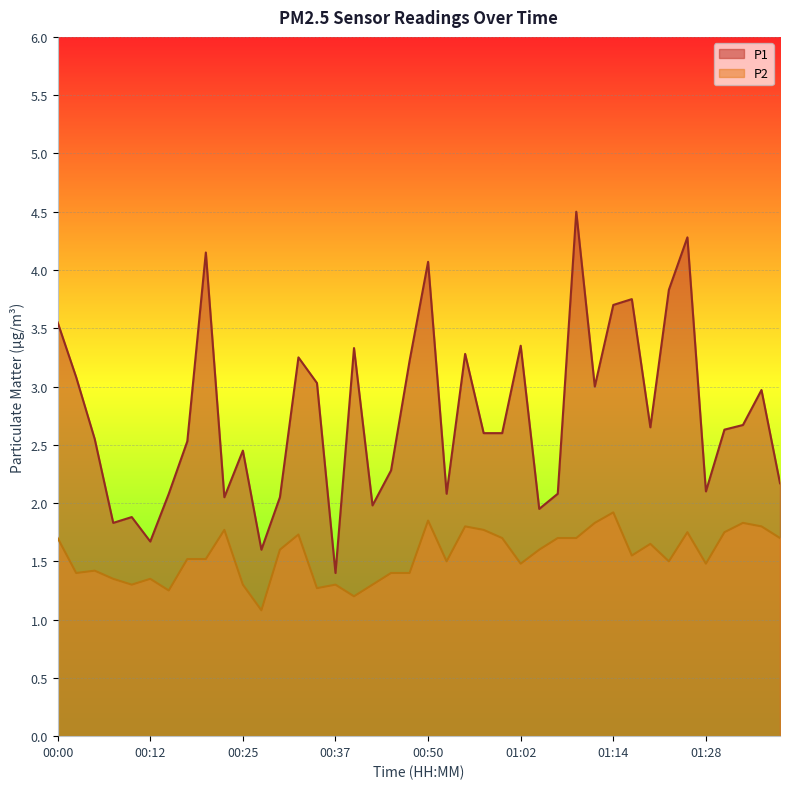

What is the sum of the P2 values at 00:52 and 01:17?

3.0